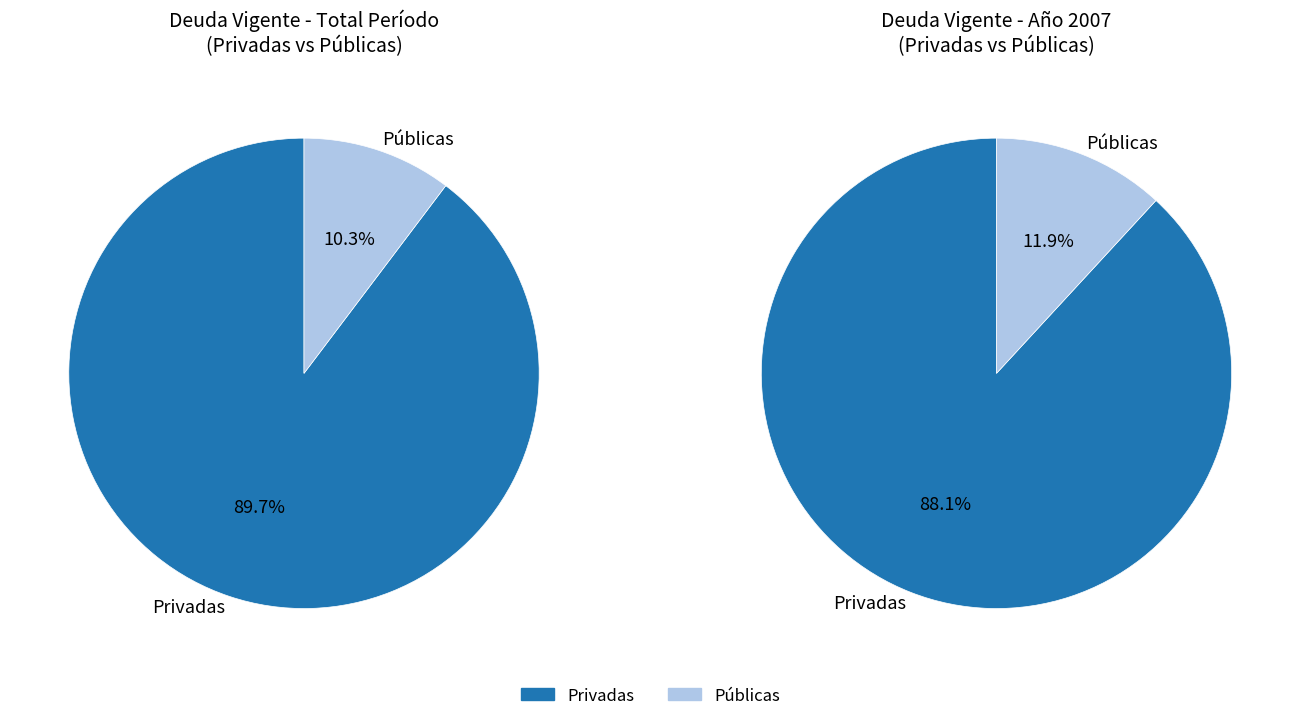

Is 2001 the majority of the pie?

No